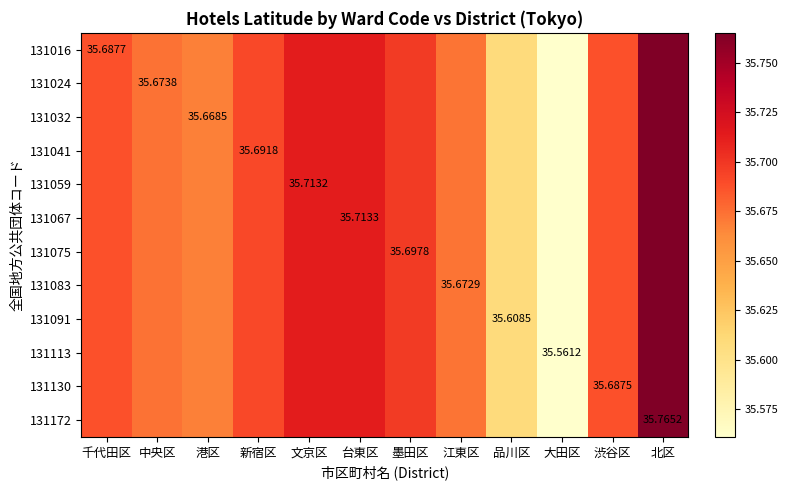

What is the sum of the 131172 values at 品川区 and 江東区?

71.3